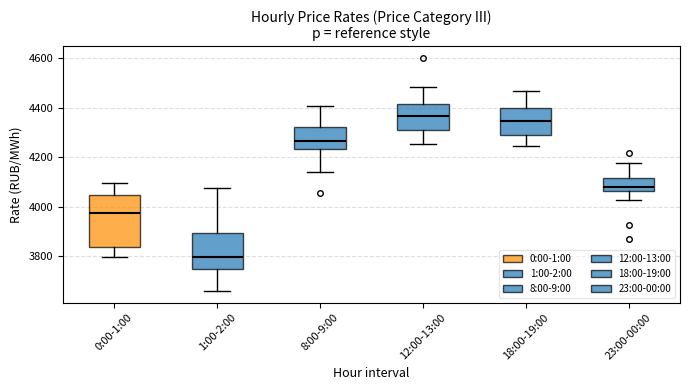

Comparing the boxes themselves (not the whiskers), which one is the tallest?

0:00-1:00